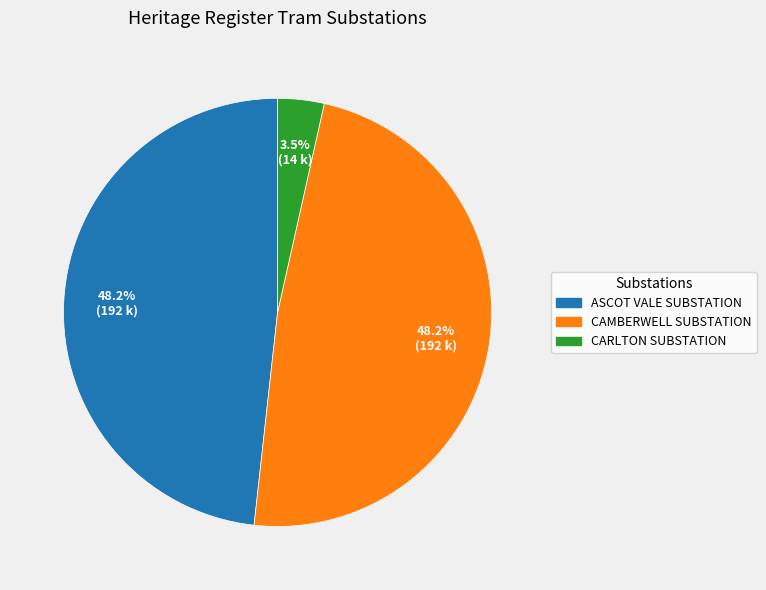

Do ASCOT VALE SUBSTATION and CAMBERWELL SUBSTATION together represent more than half of the pie?

Yes